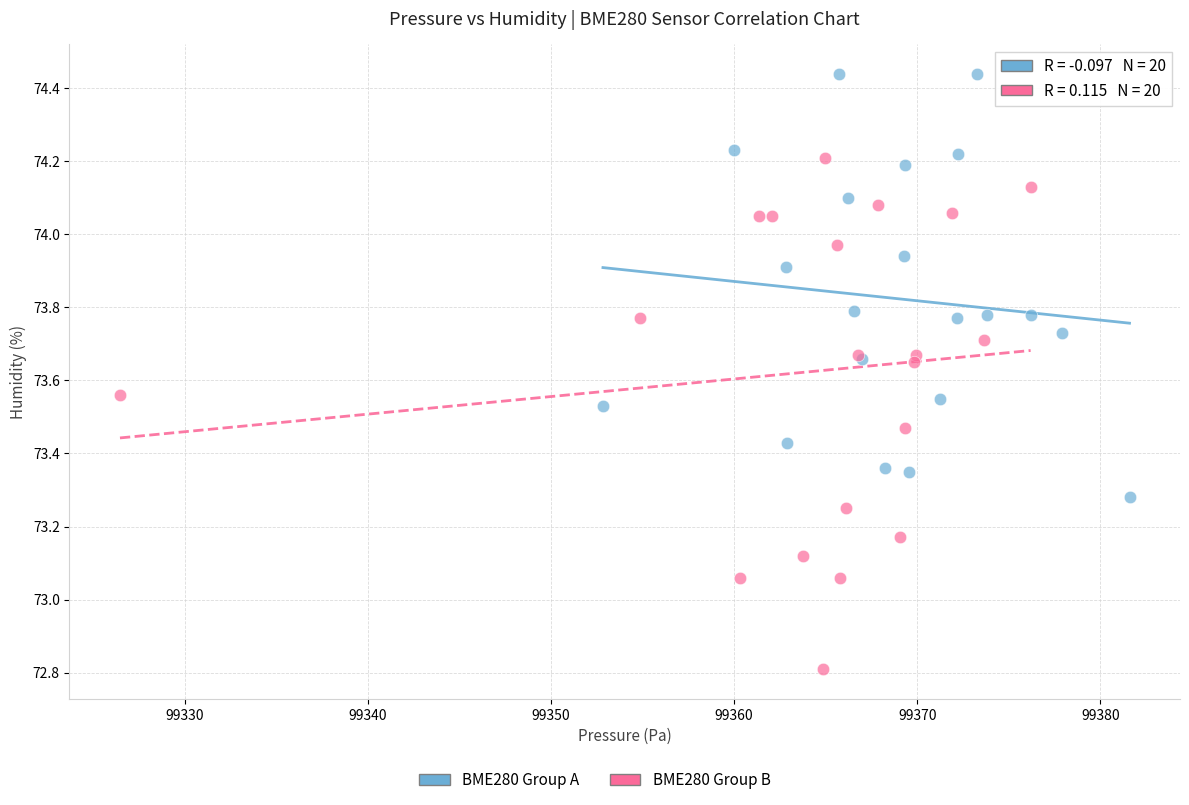

Which series contains the lowest Y value?

BME280 Group B